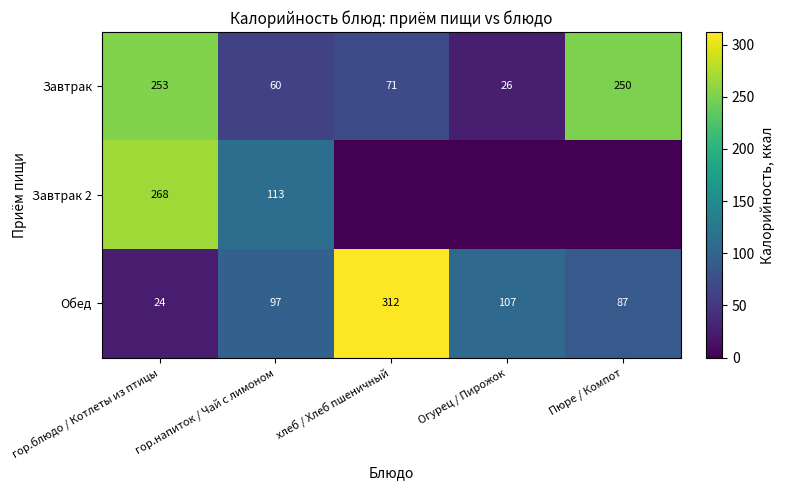

At гор.напиток / Чай с лимоном, list the series in order from smallest to largest.

Завтрак, Обед, Завтрак 2